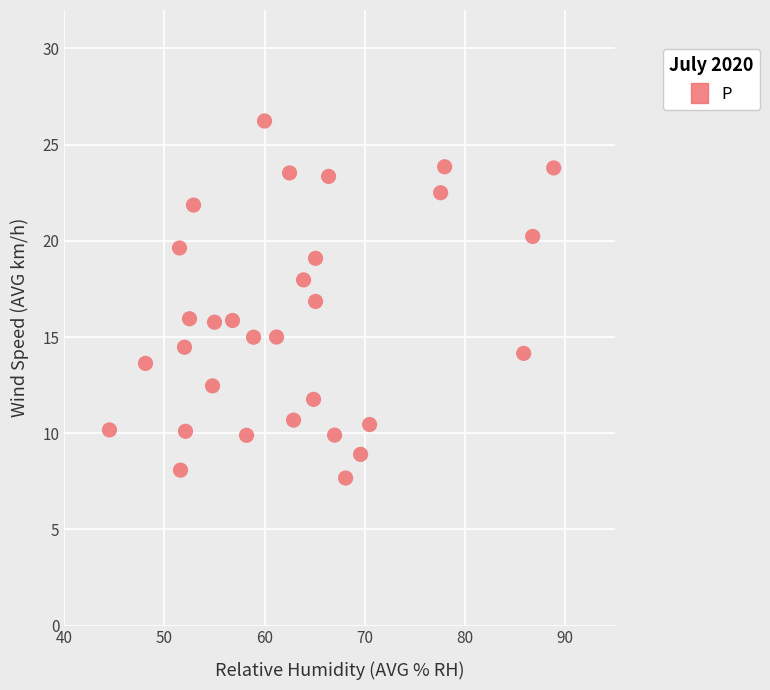

What is the range of Y values (max minus min)?

18.6